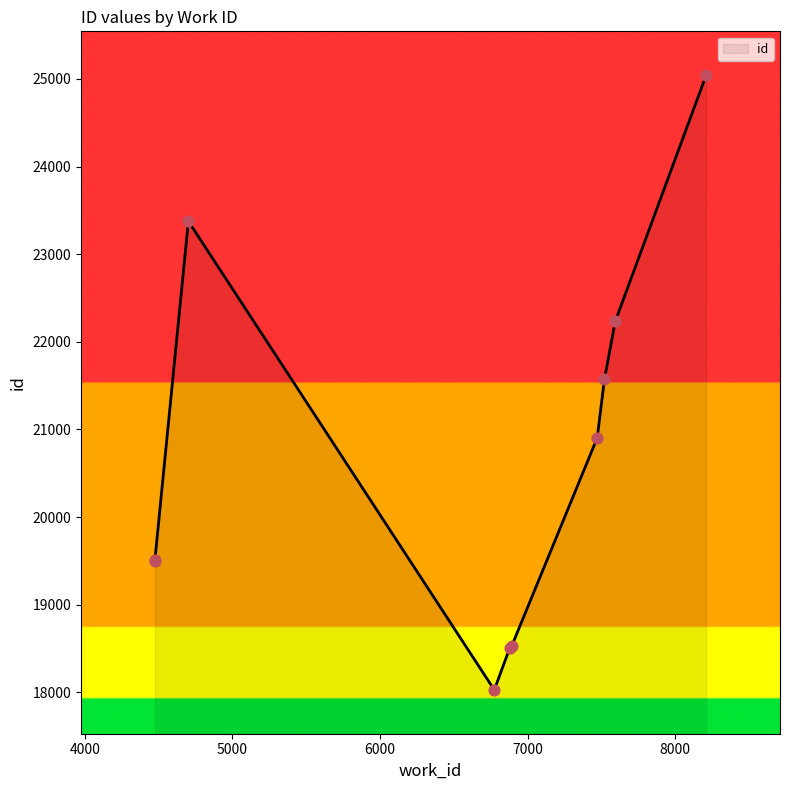

Which has a higher value, 7593 or 6892?

7593